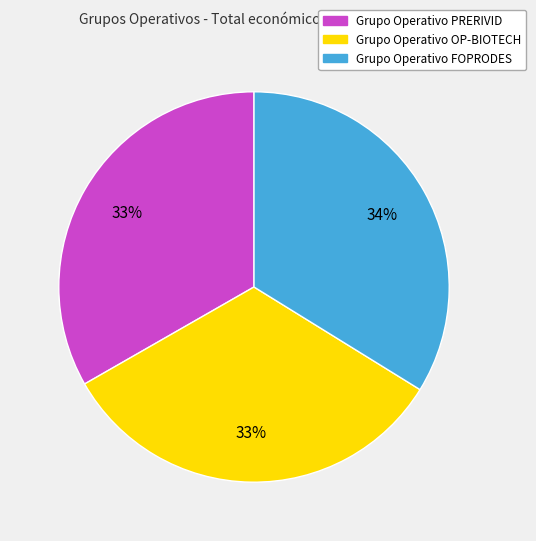

How many segments does this pie chart have?

3